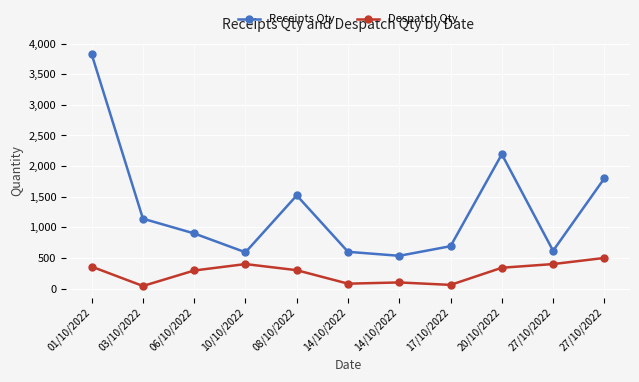

Does the chart have visible grid lines?

Yes